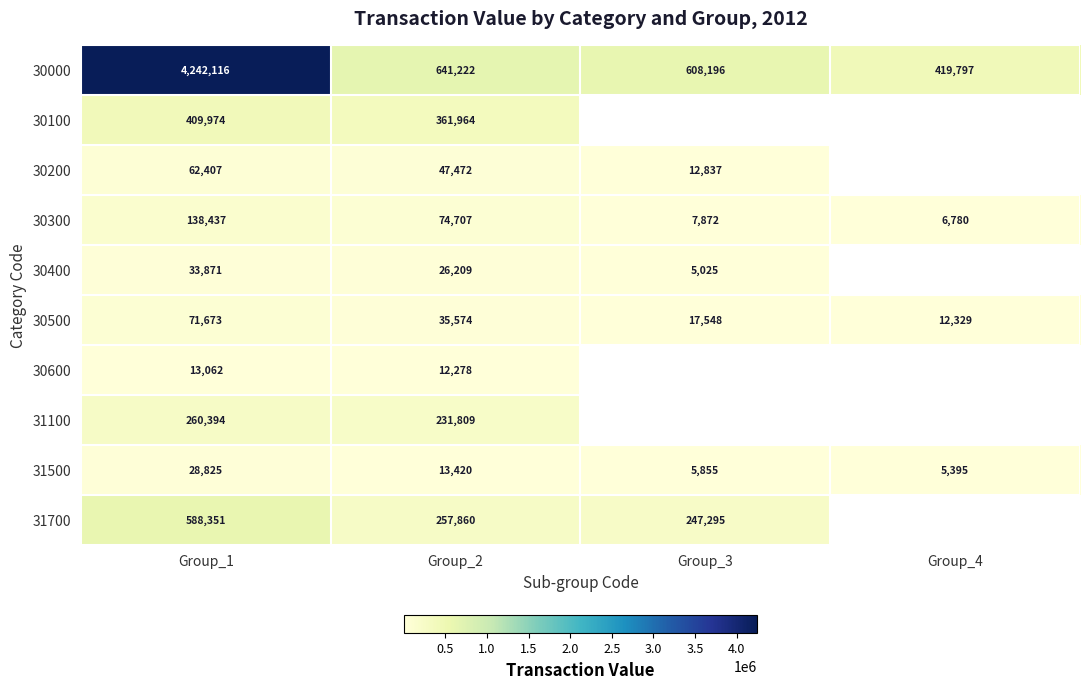

What is the spread (max minus min) of values at Group_2?

628944